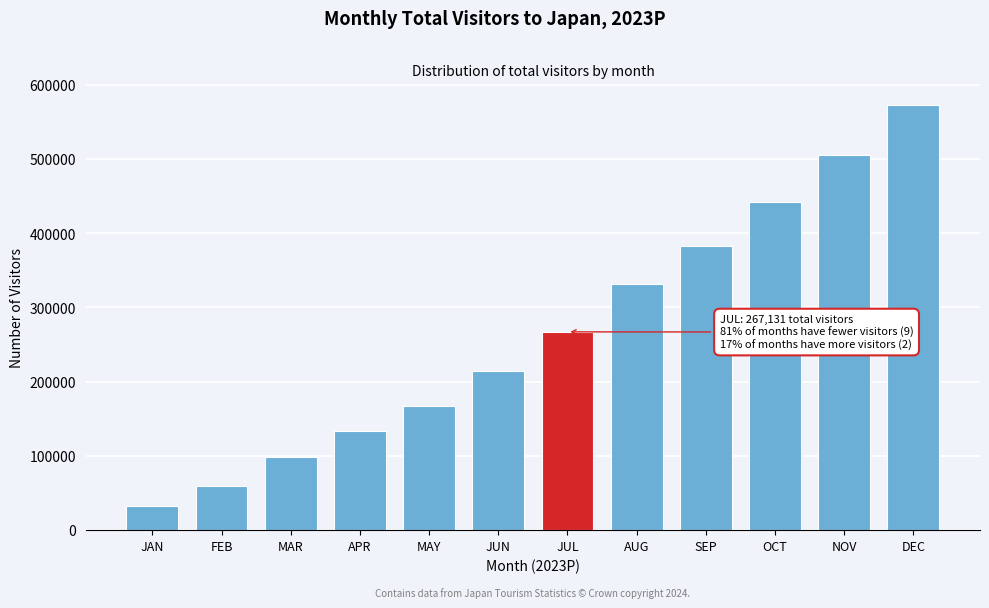

Between NOV and SEP, which is larger?

NOV